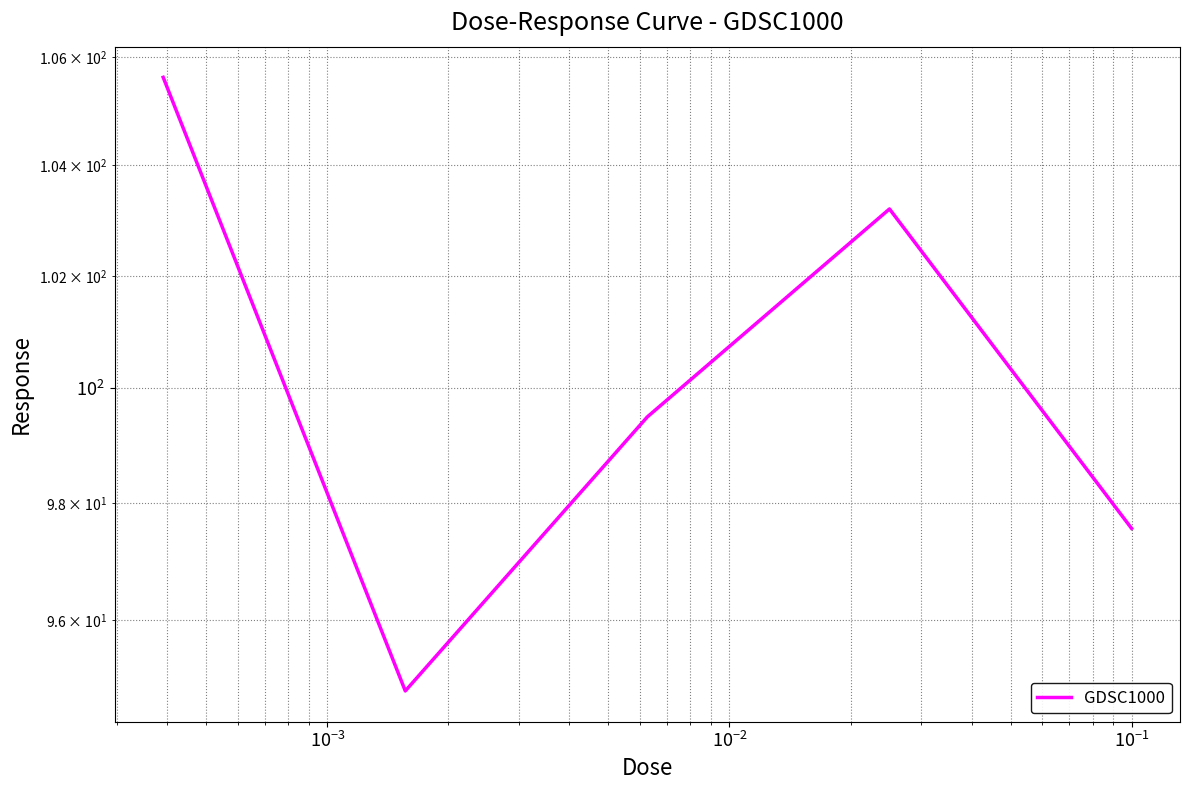

How many distinct data groups are displayed?

1